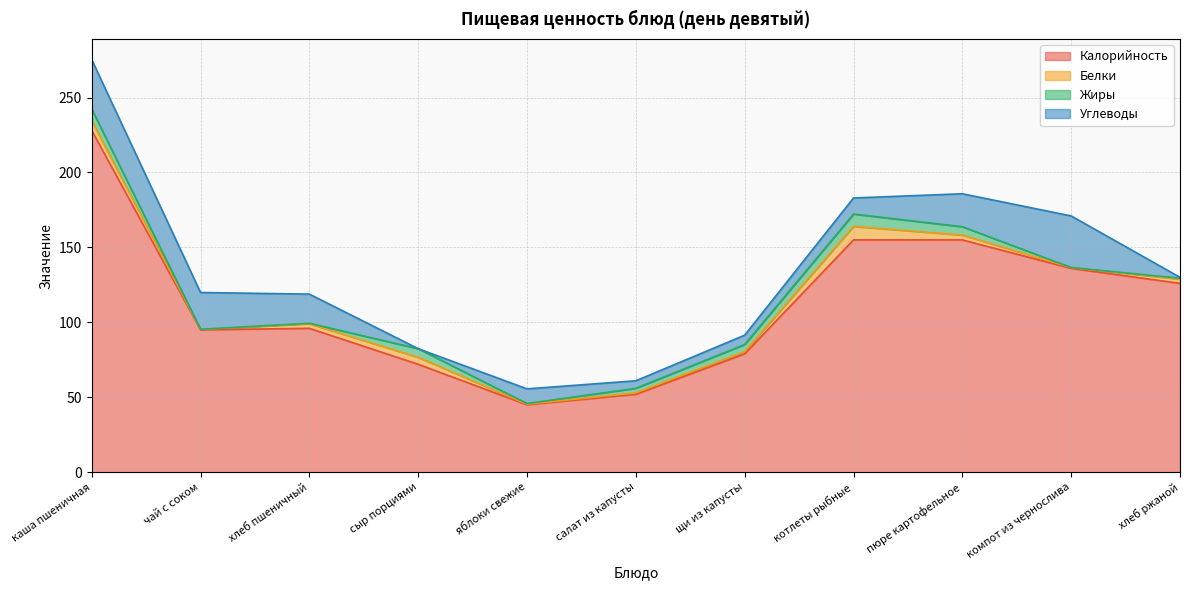

How many values in Углеводы are above zero?

10